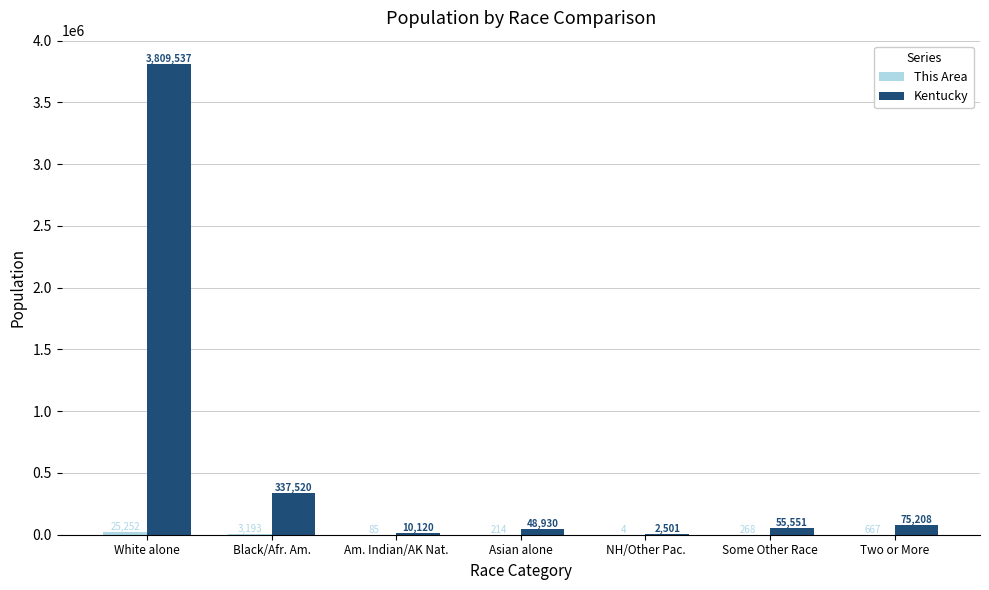

Count the number of data series in this chart.

2